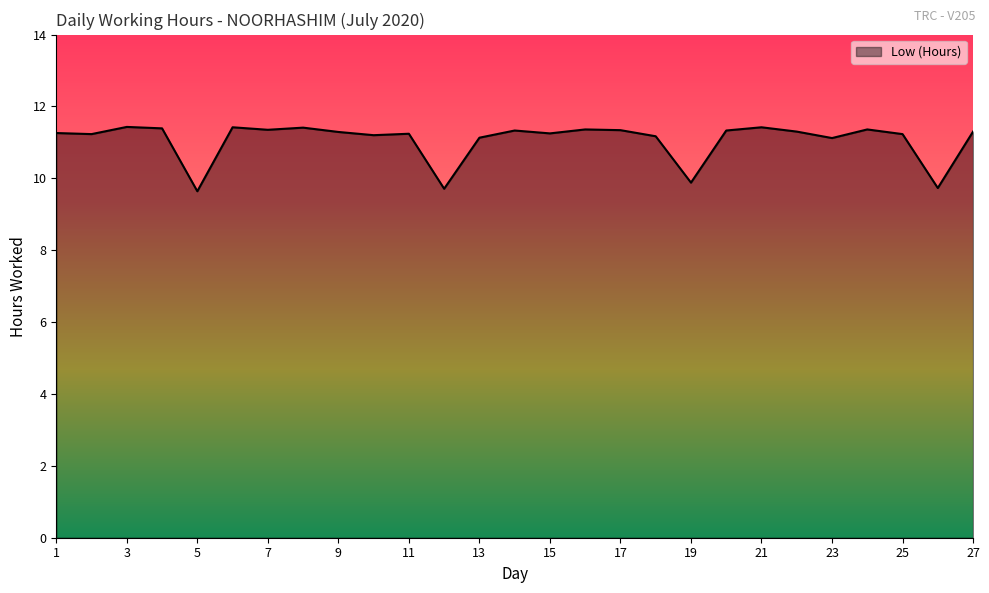

What is the difference between the second highest and second lowest values?

1.7